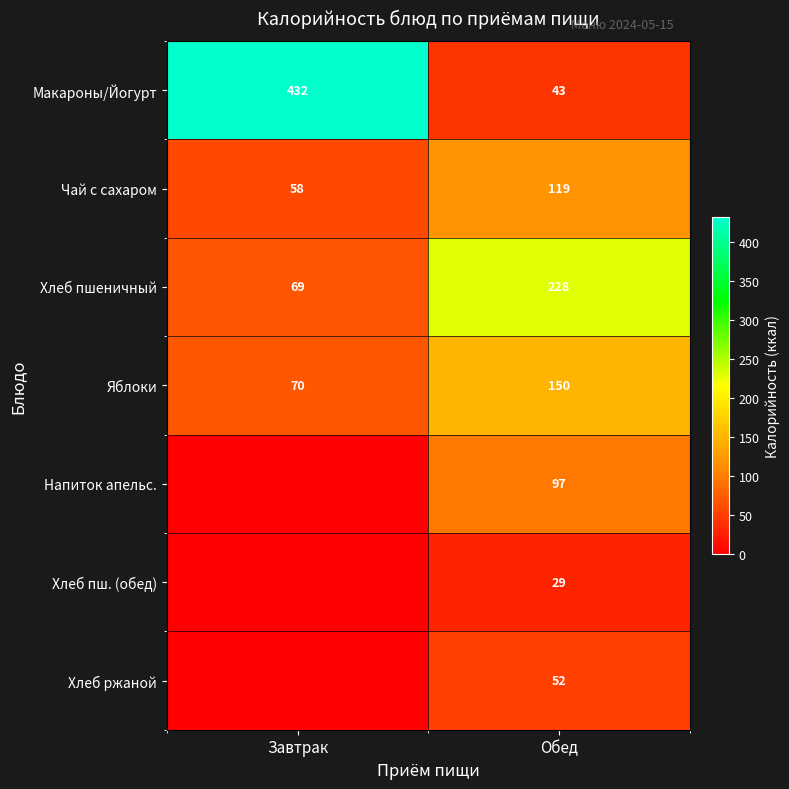

What is the lowest value of the Хлеб пшеничный series?

69